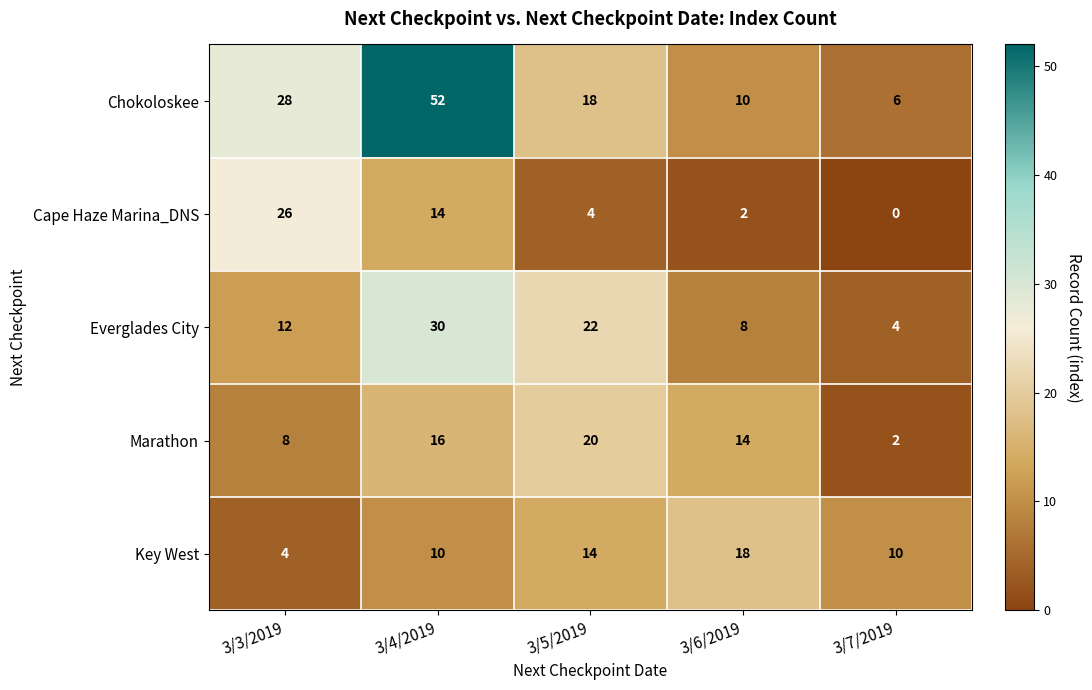

What is the total value across all series at 3/6/2019?

52